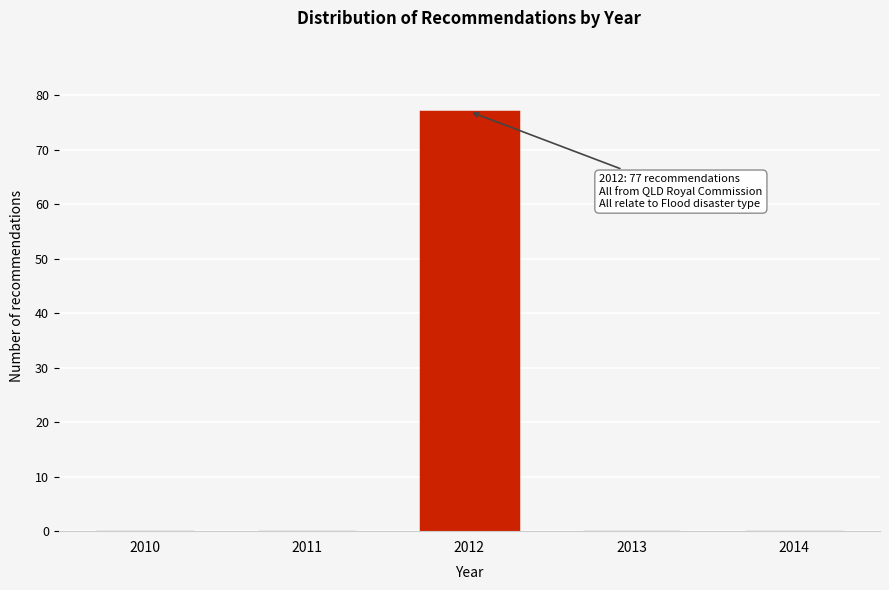

Reading right to left, what are all the values shown in this chart?

2014=0	2013=0	2012=77	2011=0	2010=0